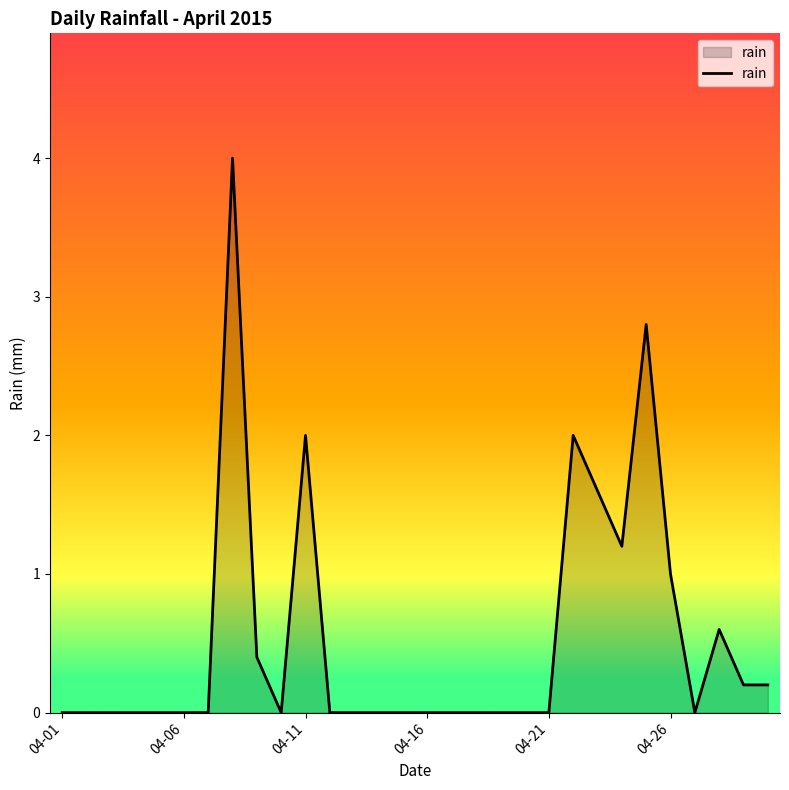

What is the maximum value shown in the chart?

4.0